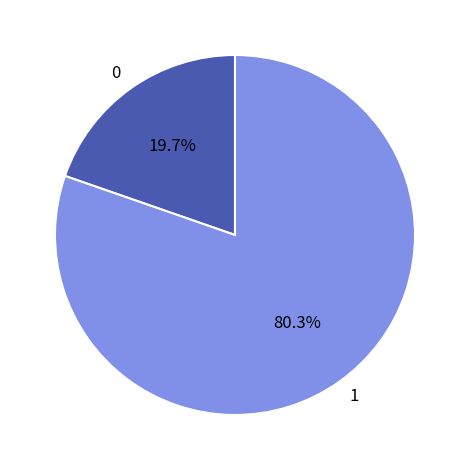

Which slice represents more than half of the pie?

1